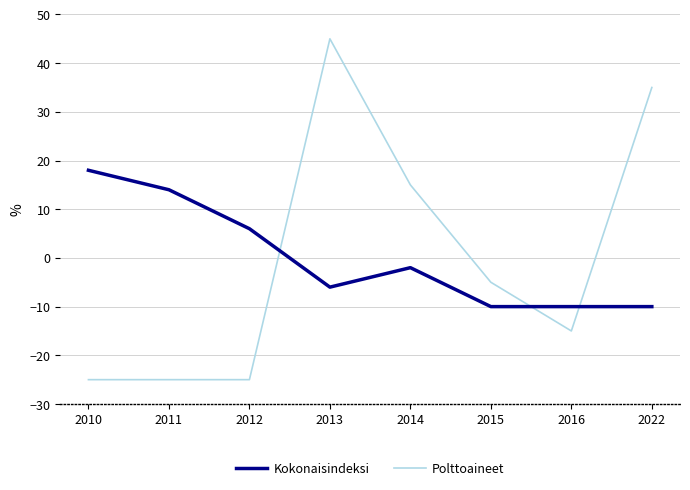

Which series has the widest spread of values?

Polttoaineet